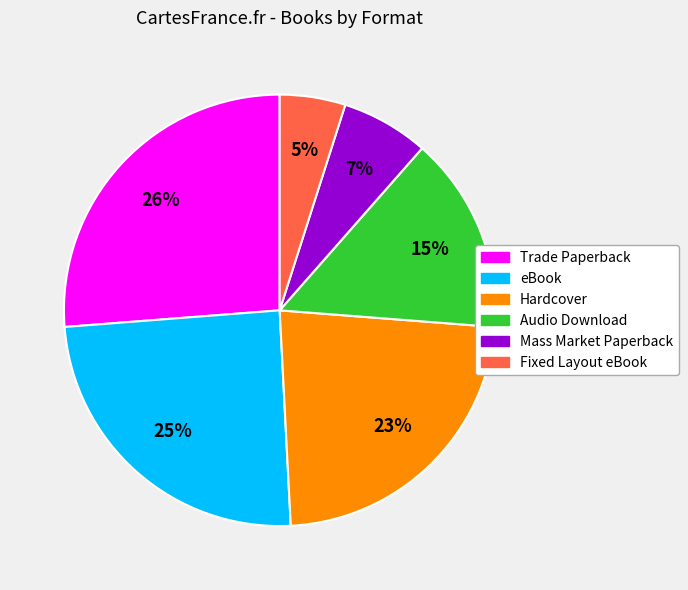

Is it true that Audio Download is 15% of the pie?

True